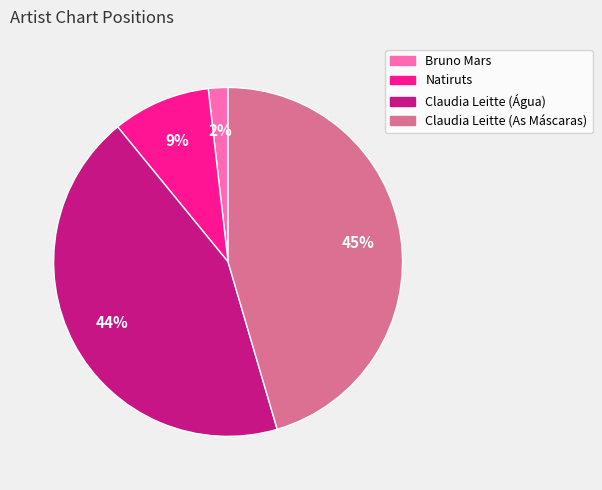

Rank the categories by value from lowest to highest.

Bruno Mars, Natiruts, Claudia Leitte (Água), Claudia Leitte (As Máscaras)